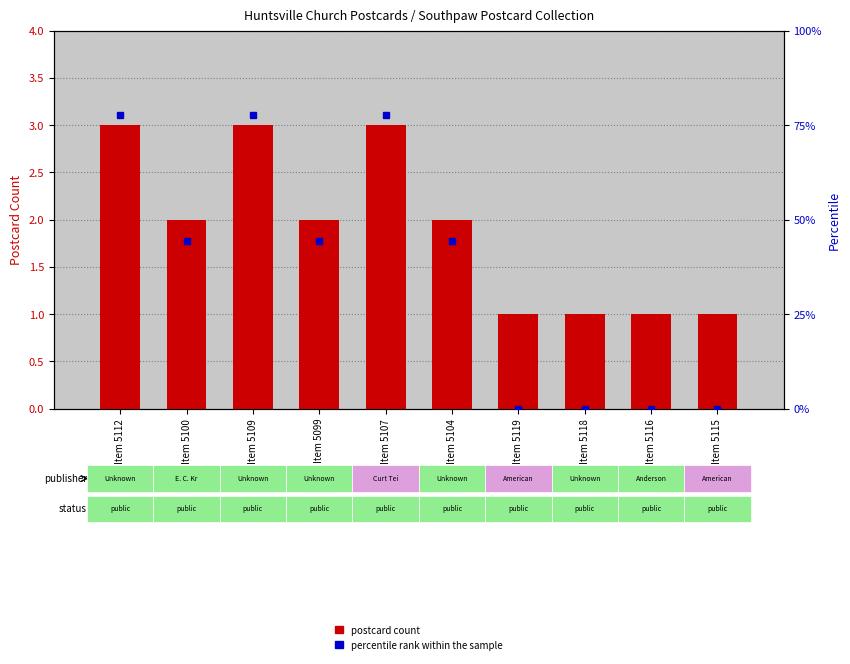

Which category has the highest value across all series?

Item 5112